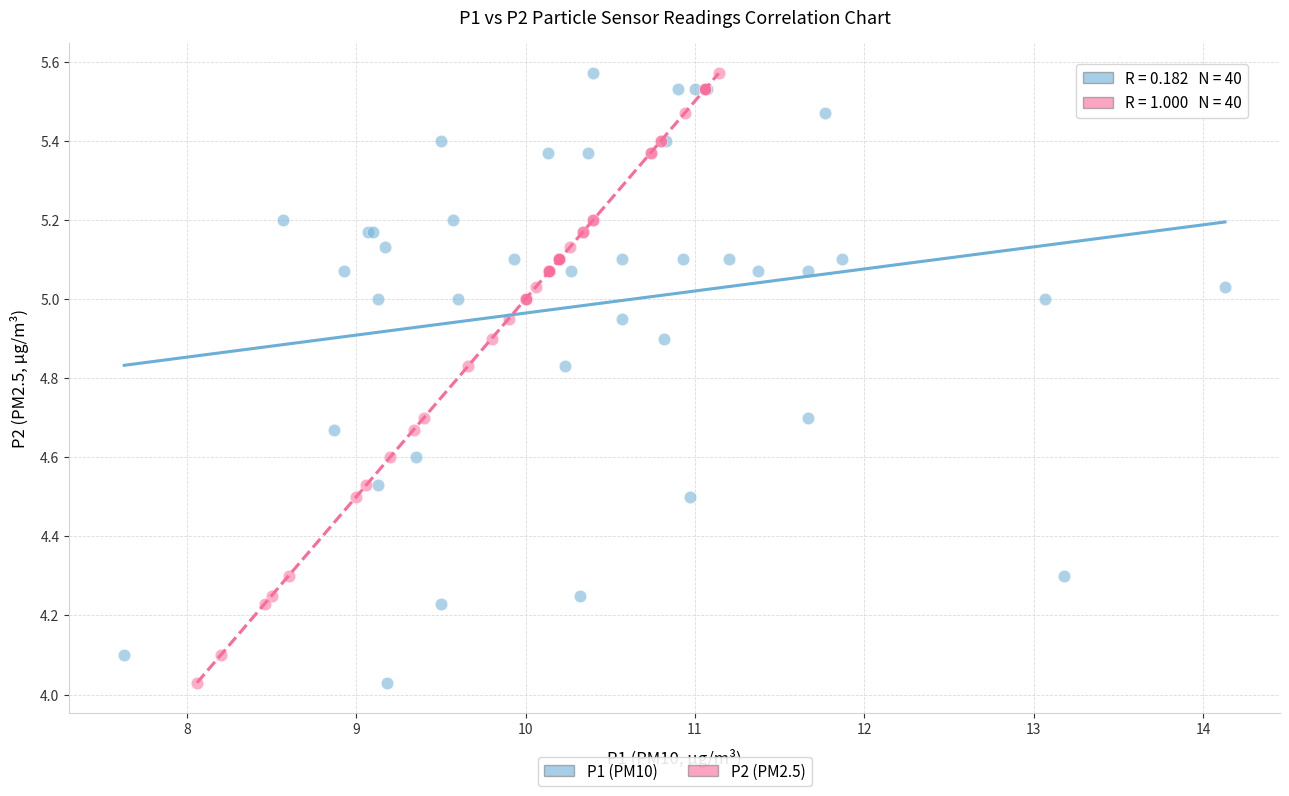

What are all the series names shown in the legend?

P1 (PM10), P2 (PM2.5)